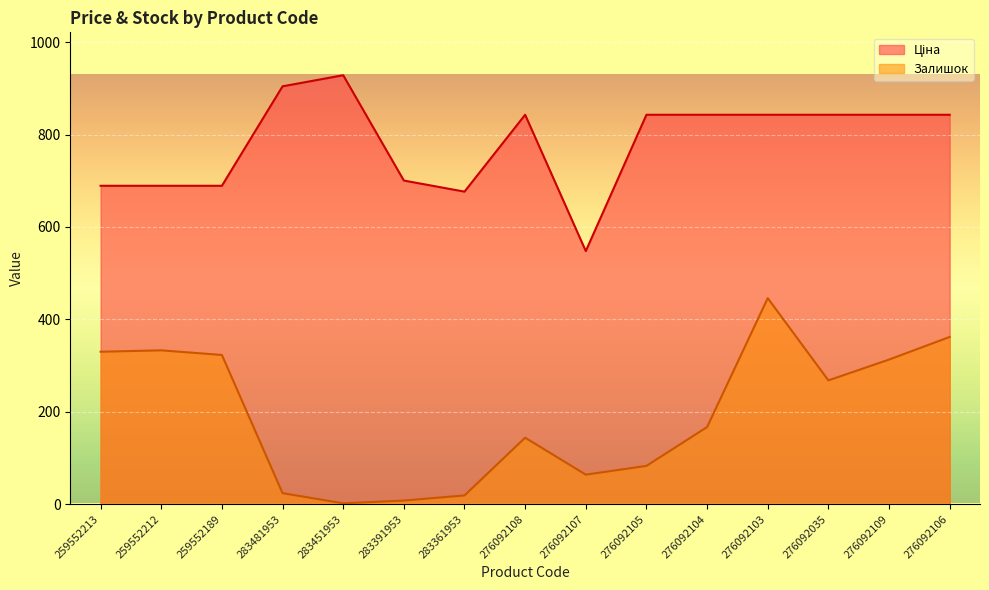

At how many categories does at least one series exceed 747?

9